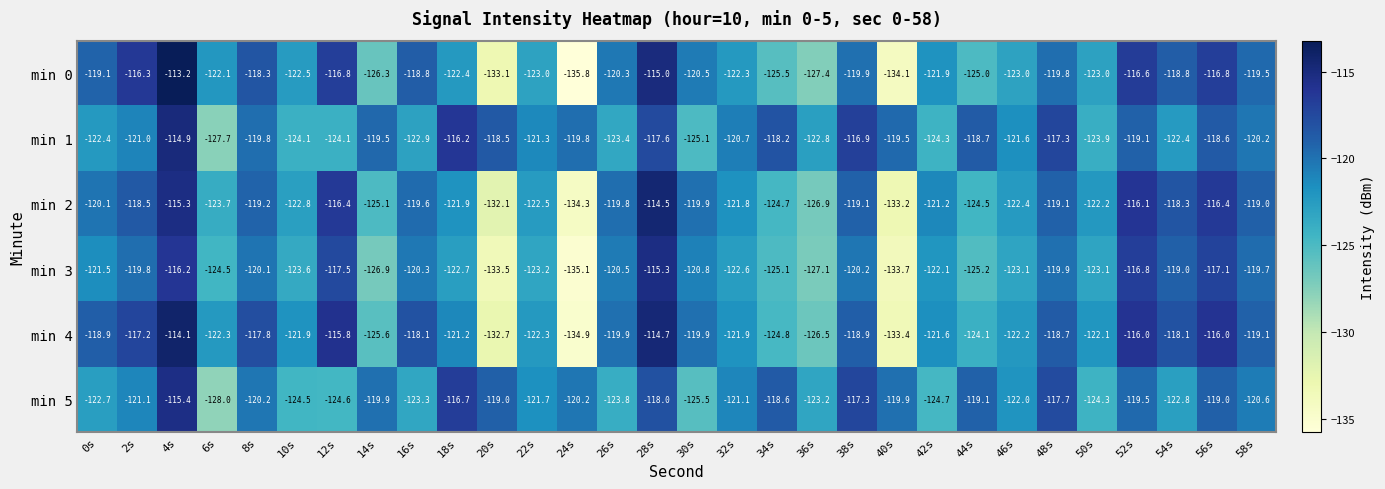

What is the approximate value of min 1 at 36s?

-122.8